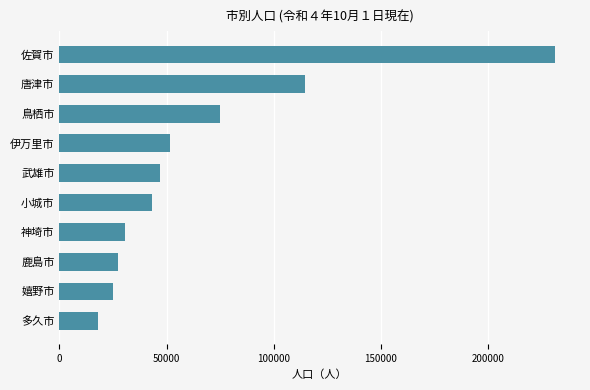

What is the difference between the second highest and second lowest values?

89361